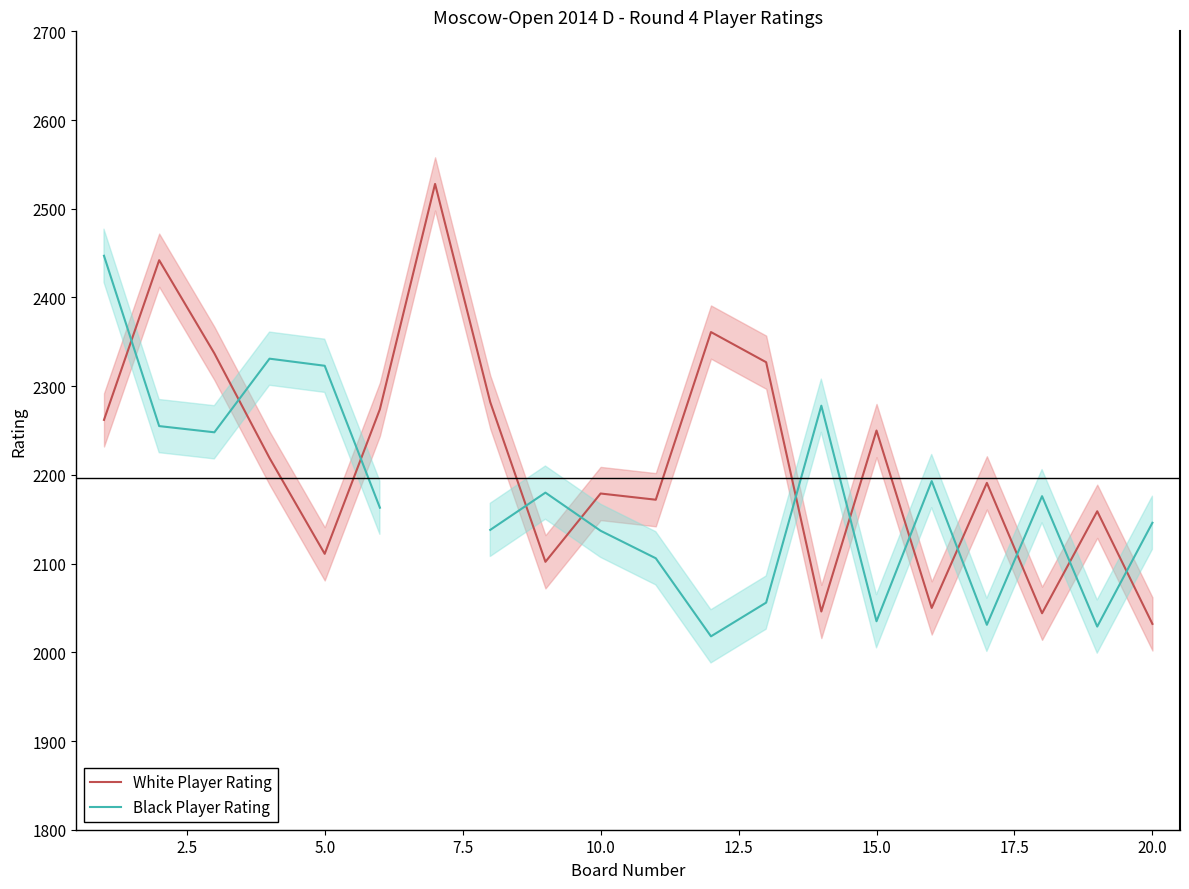

How many values in the Black Player Rating series are below 2176?

10